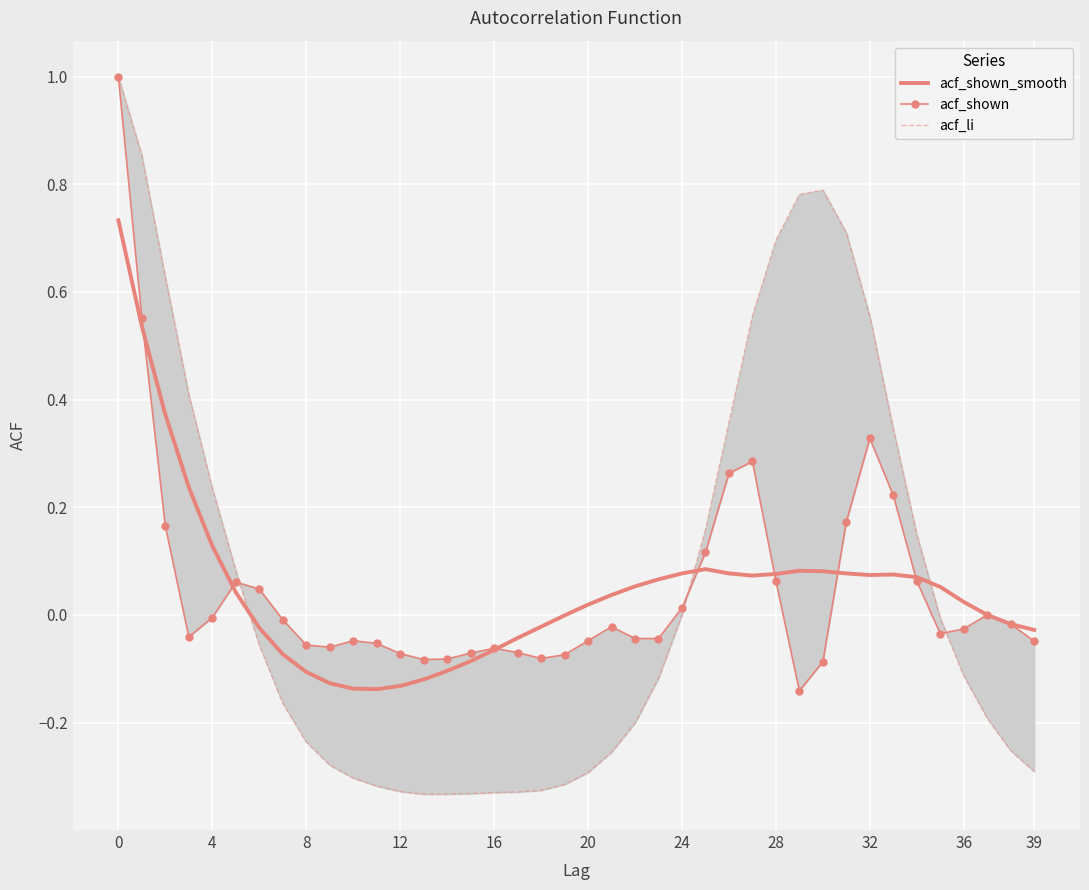

At which label is acf_shown_smooth closest to 0?

37